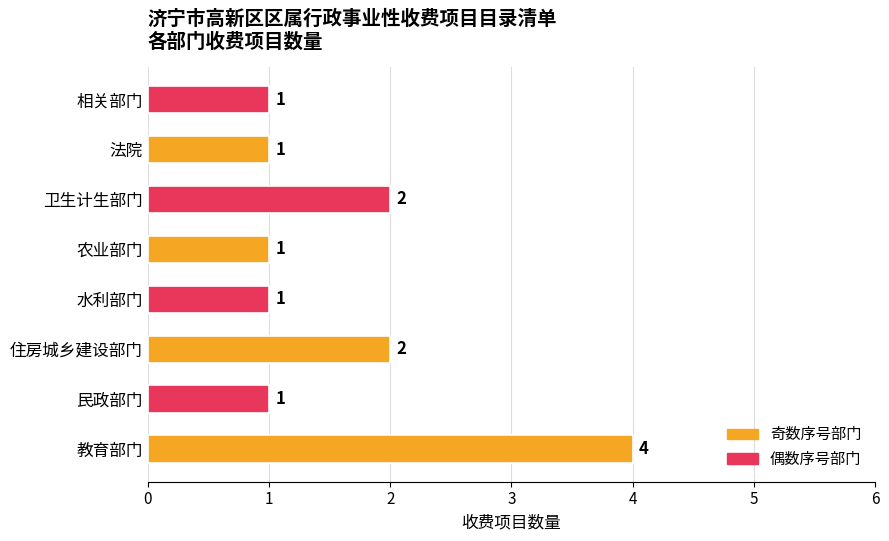

Approximately how many times larger is the value at 民政部门 compared to 相关部门?

1.0